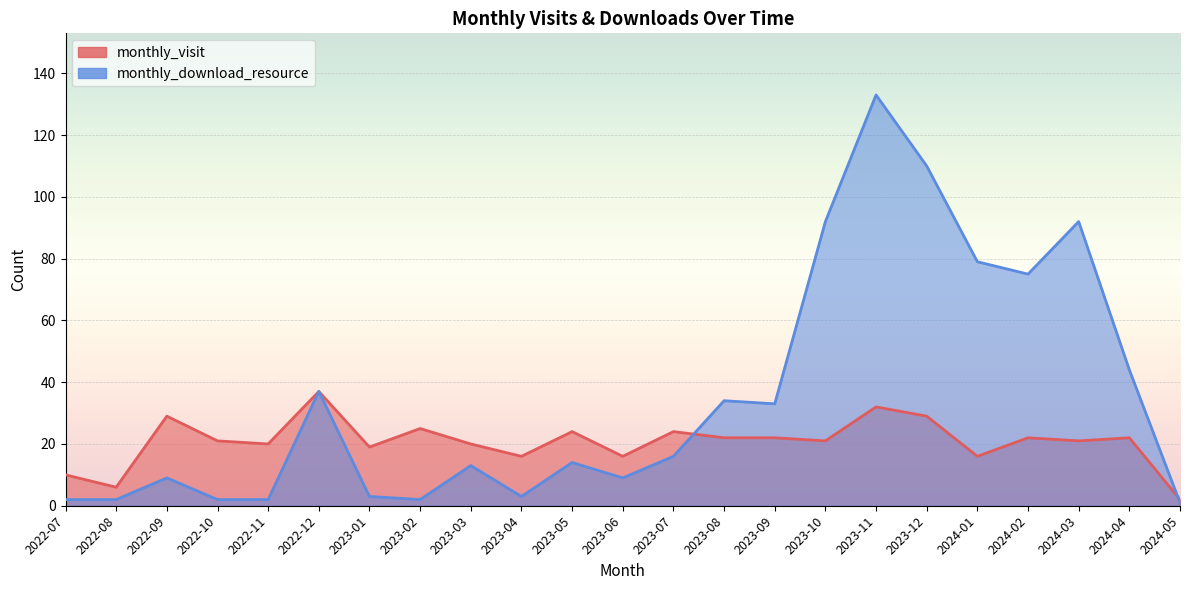

What is the label of the 22nd point from the right?

2022-08